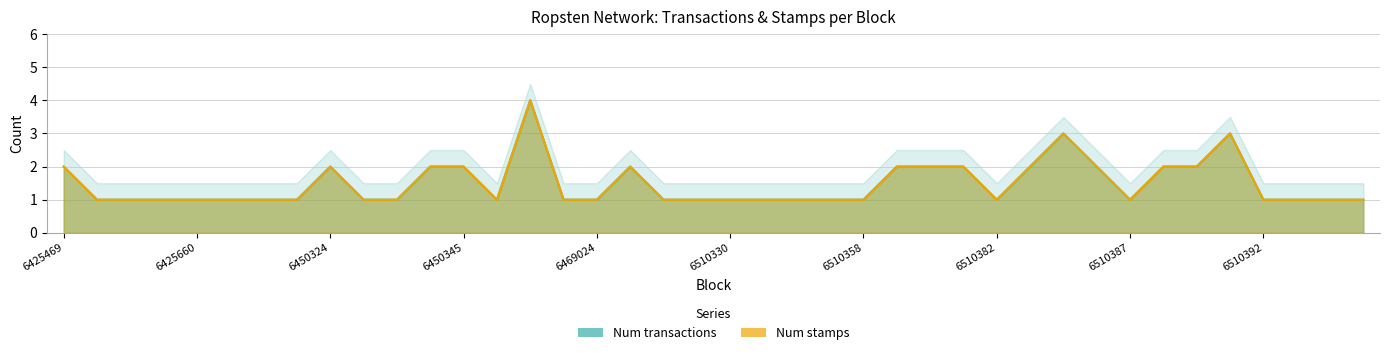

What is the sum of the Num transactions values at 6510394 and 6469022?

2